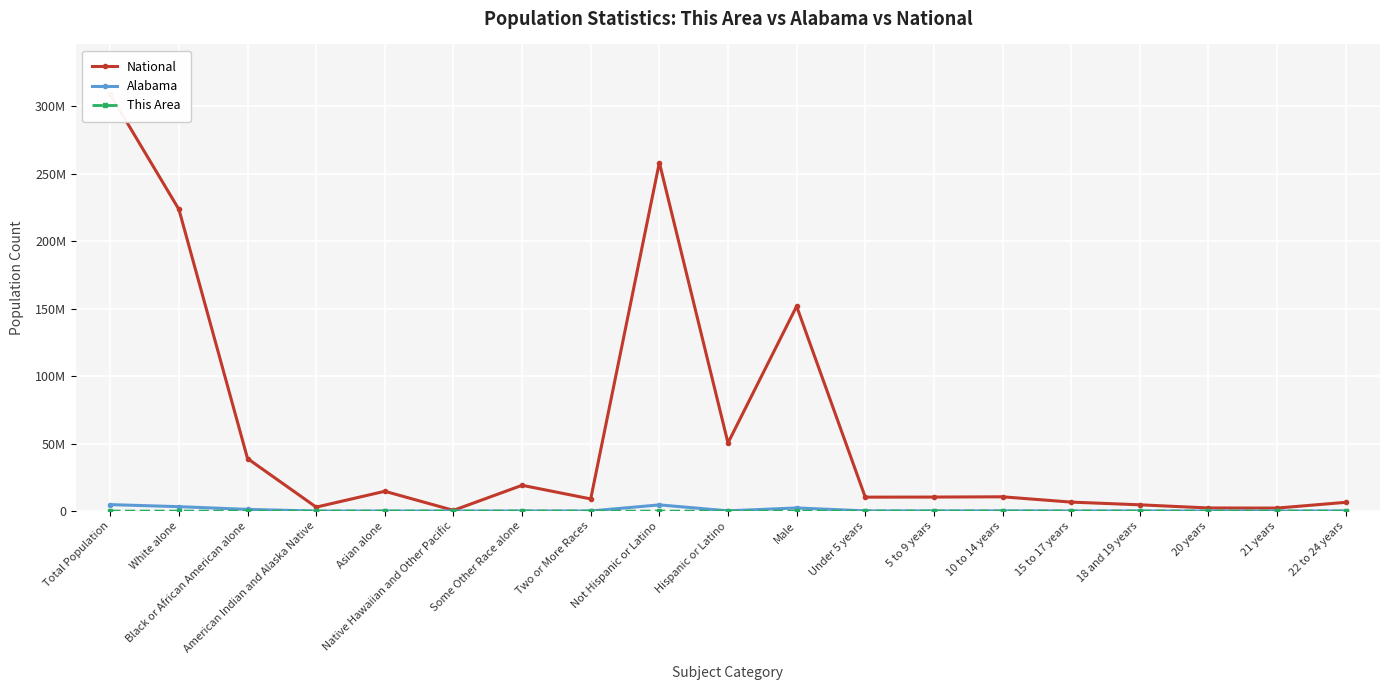

How many categories are shown in the chart?

19